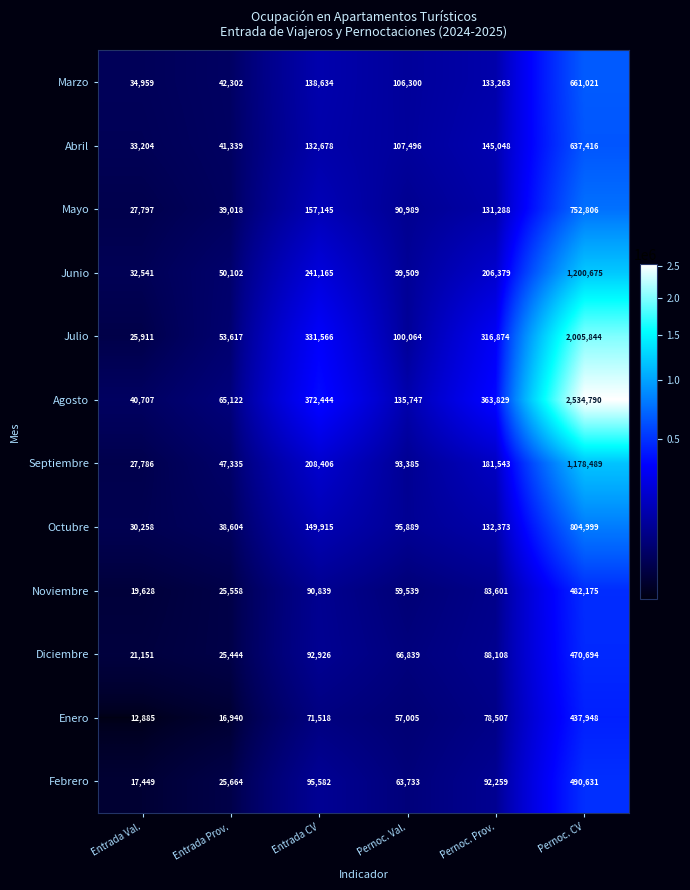

List the series in order of their peak value, lowest first.

Enero, Diciembre, Noviembre, Febrero, Abril, Marzo, Mayo, Octubre, Septiembre, Junio, Julio, Agosto